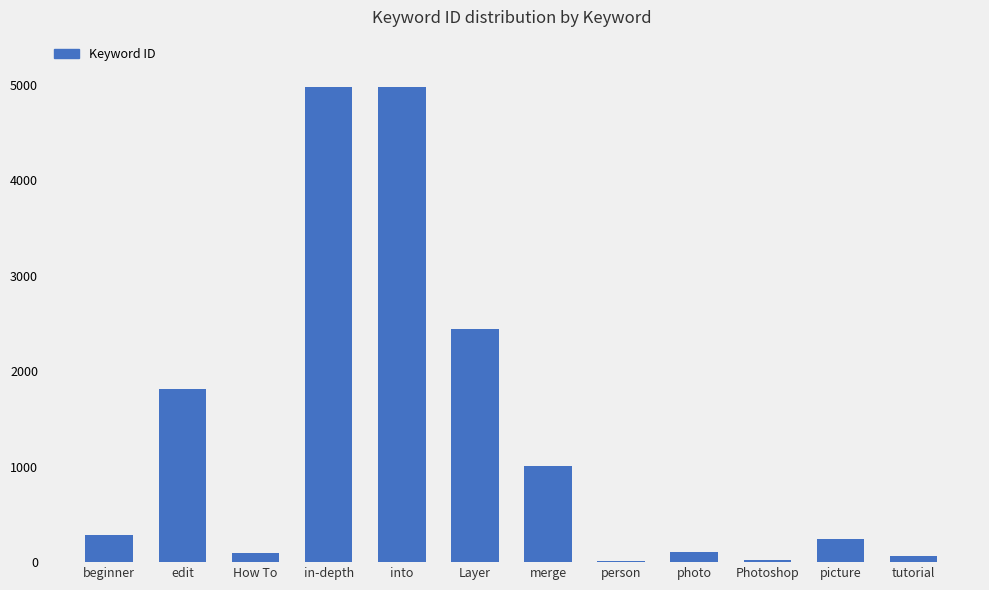

What is the maximum value shown in the chart?

4979